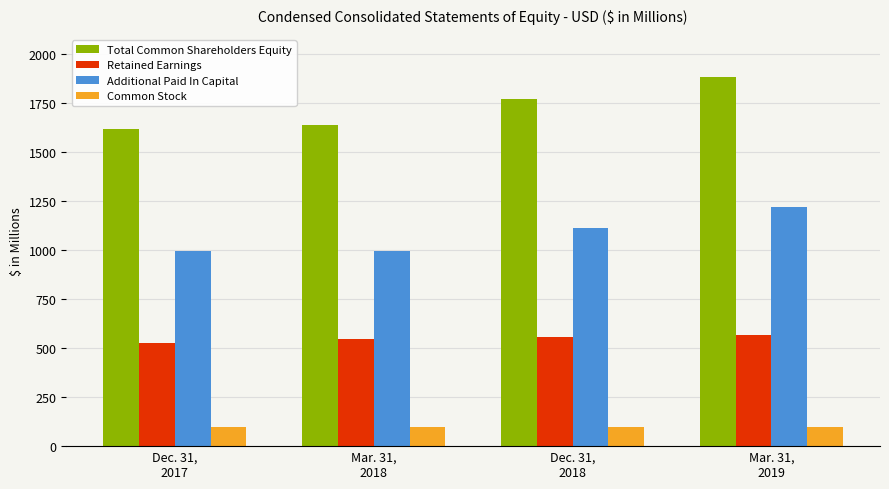

What is the difference between the second highest and minimum values in the Total Common Shareholders Equity series?

152.6